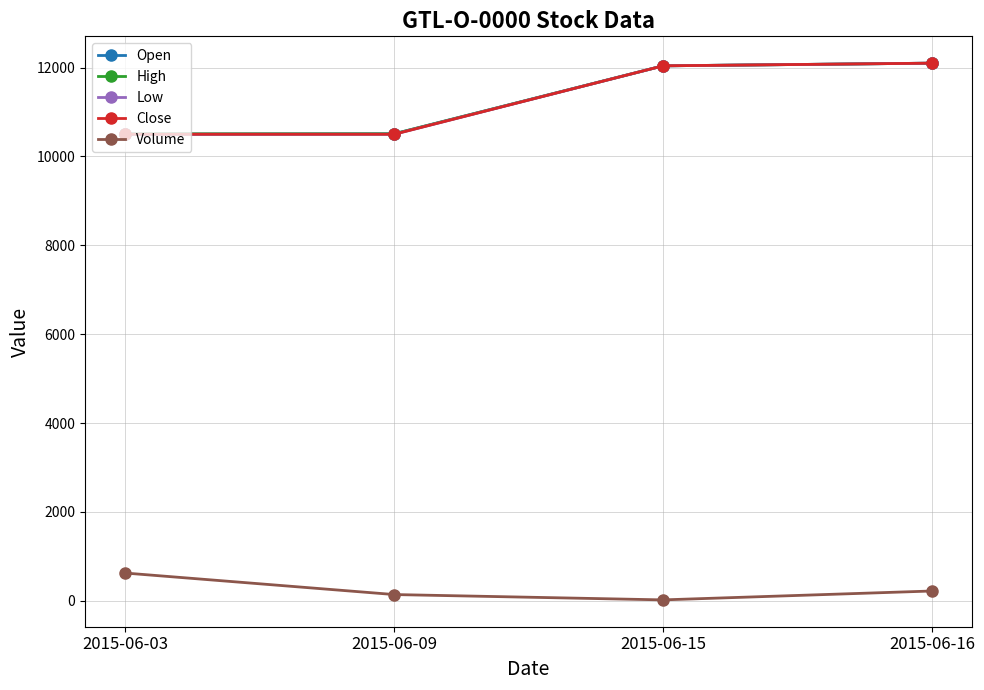

Between 2015-06-03 and 2015-06-09, which series saw the biggest shift?

Volume